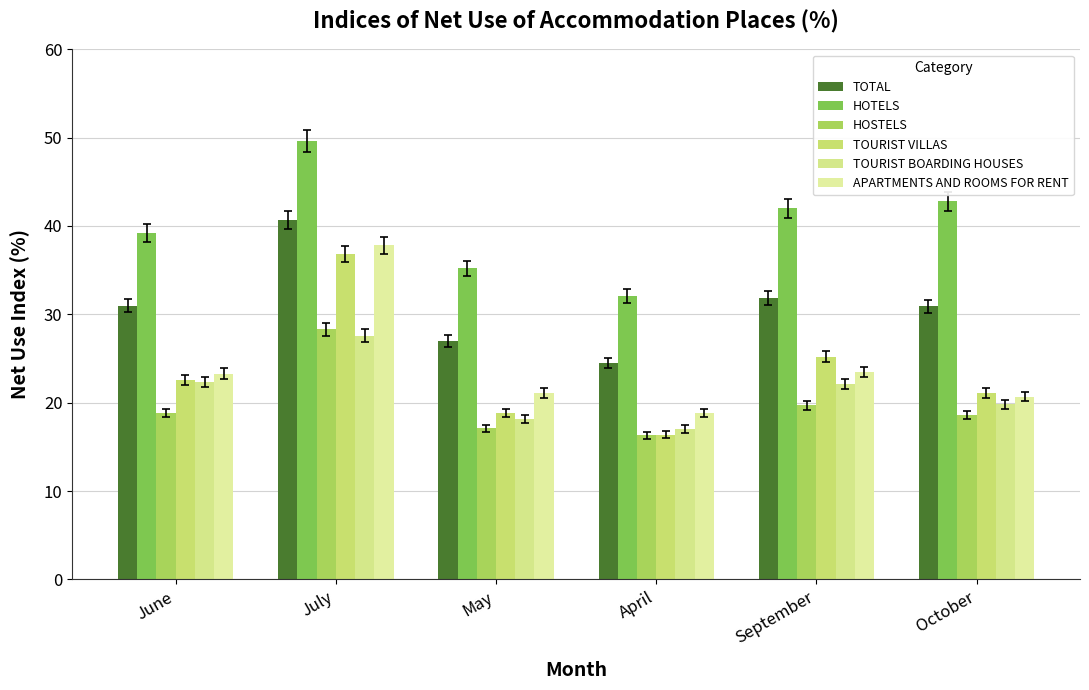

Reading right to left, transcribe all the data shown in this chart.

TOTAL: October=30.9	September=31.8	April=24.5	May=27.0	July=40.7	June=31.0
HOTELS: October=42.8	September=42.0	April=32.1	May=35.2	July=49.6	June=39.2
HOSTELS: October=18.6	September=19.7	April=16.3	May=17.1	July=28.3	June=18.8
TOURIST VILLAS: October=21.1	September=25.2	April=16.4	May=18.8	July=36.8	June=22.6
TOURIST BOARDING HOUSES: October=19.8	September=22.1	April=17.0	May=18.1	July=27.6	June=22.3
APARTMENTS AND ROOMS FOR RENT: October=20.7	September=23.5	April=18.8	May=21.1	July=37.8	June=23.3